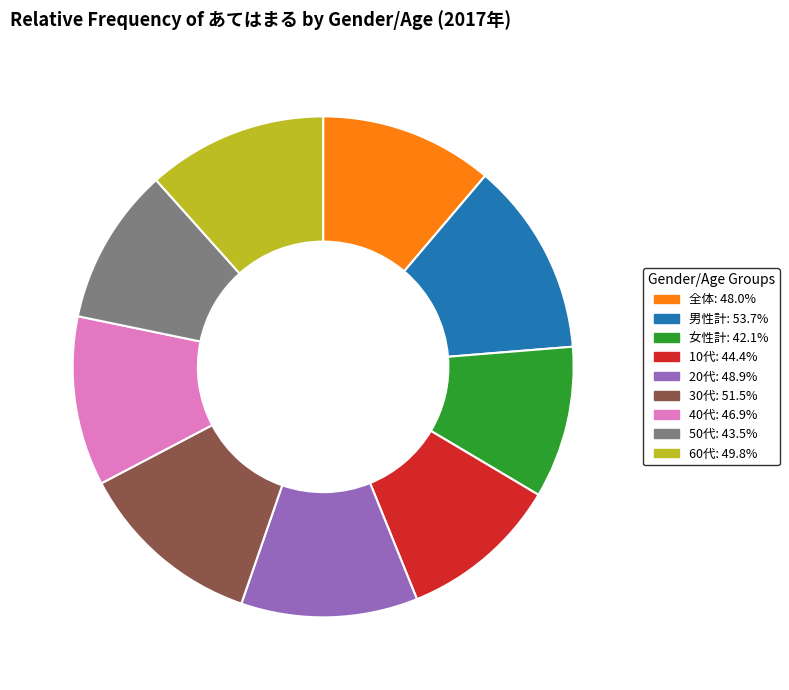

Between 10代 and 30代, which is larger?

30代